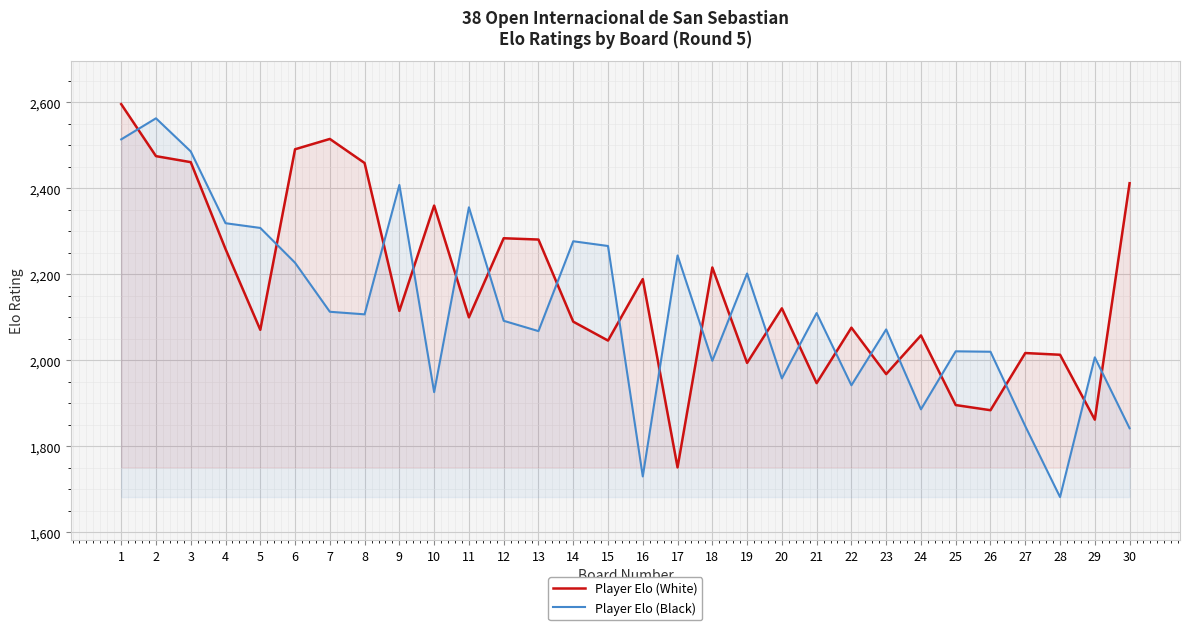

What is the sum of the Player Elo (White) values at 4 and 27?

4276